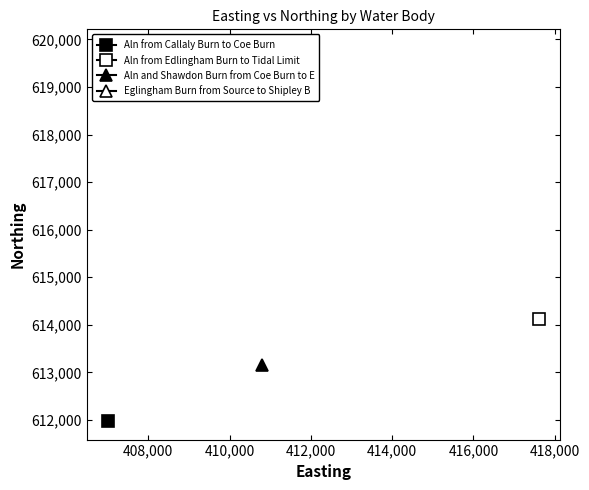

List the series in order of their peak value, lowest first.

Northing (Aln from Callaly Burn to Coe Burn), Northing (Aln and Shawdon Burn from Coe Burn to E), Northing (Aln from Edlingham Burn to Tidal Limit), Northing (Eglingham Burn from Source to Shipley B)